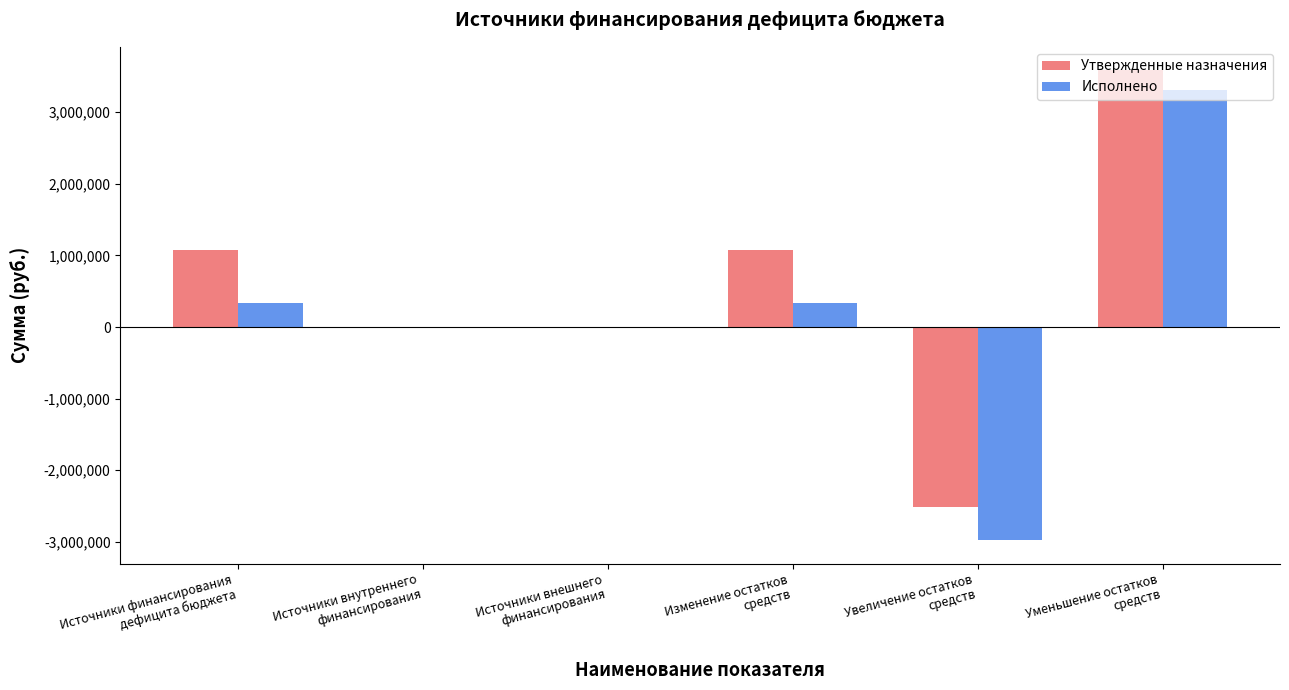

What is the sum of all Исполнено values?

1018571.0